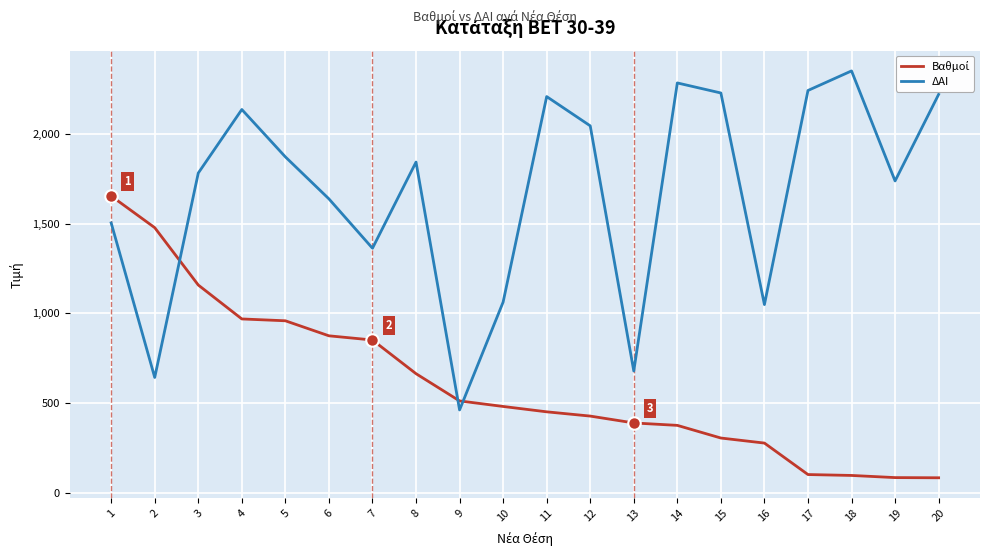

Which series has the widest spread of values?

ΔΑΙ